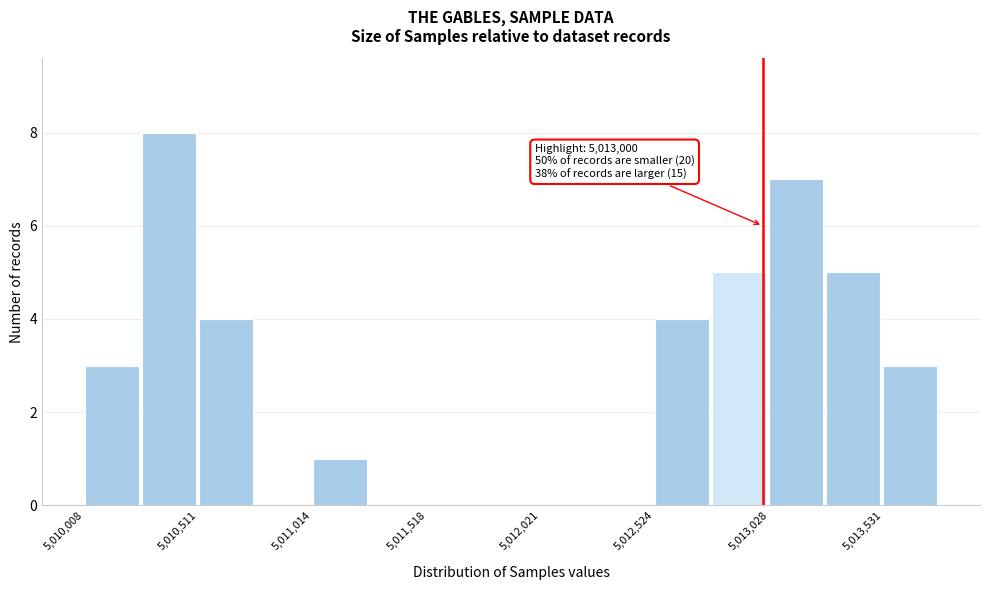

Read against the x-axis, roughly where is the centre of the tallest bar?

5010400